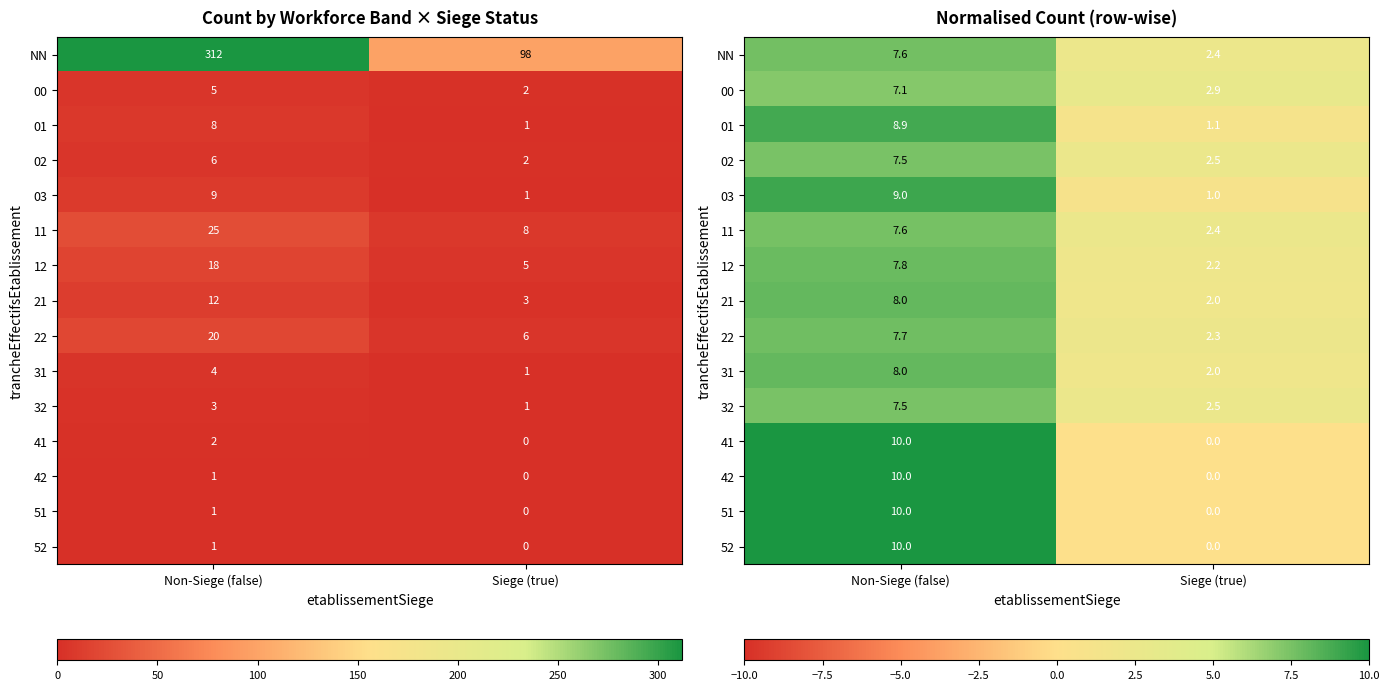

List the labels in order of 03 value, largest first.

Non-Siege (false), Siege (true)